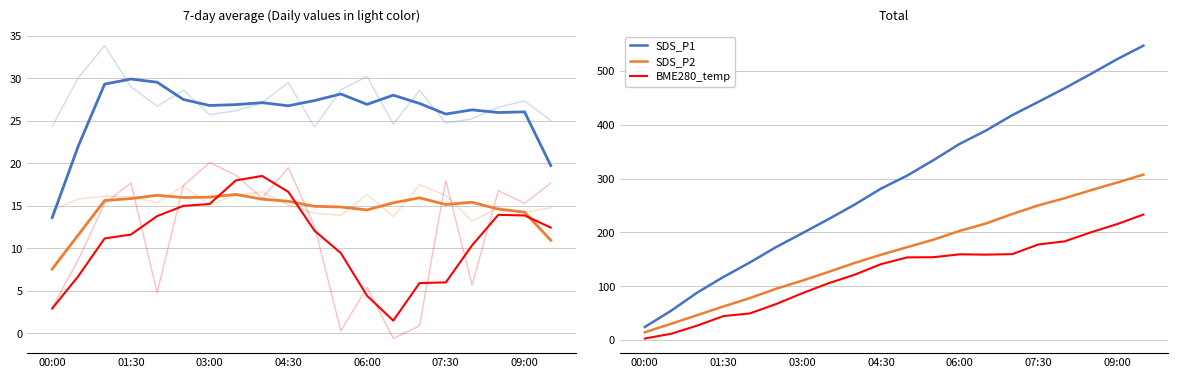

Between 04:30 and 07:30, which series saw the biggest shift?

SDS_P1